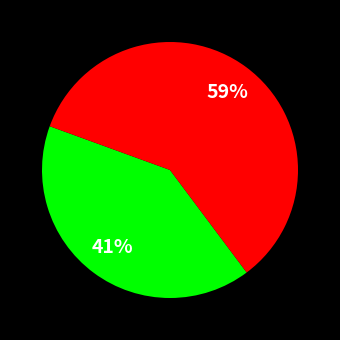

To the nearest percent, what is the difference between the largest and smallest slice percentages?

18%